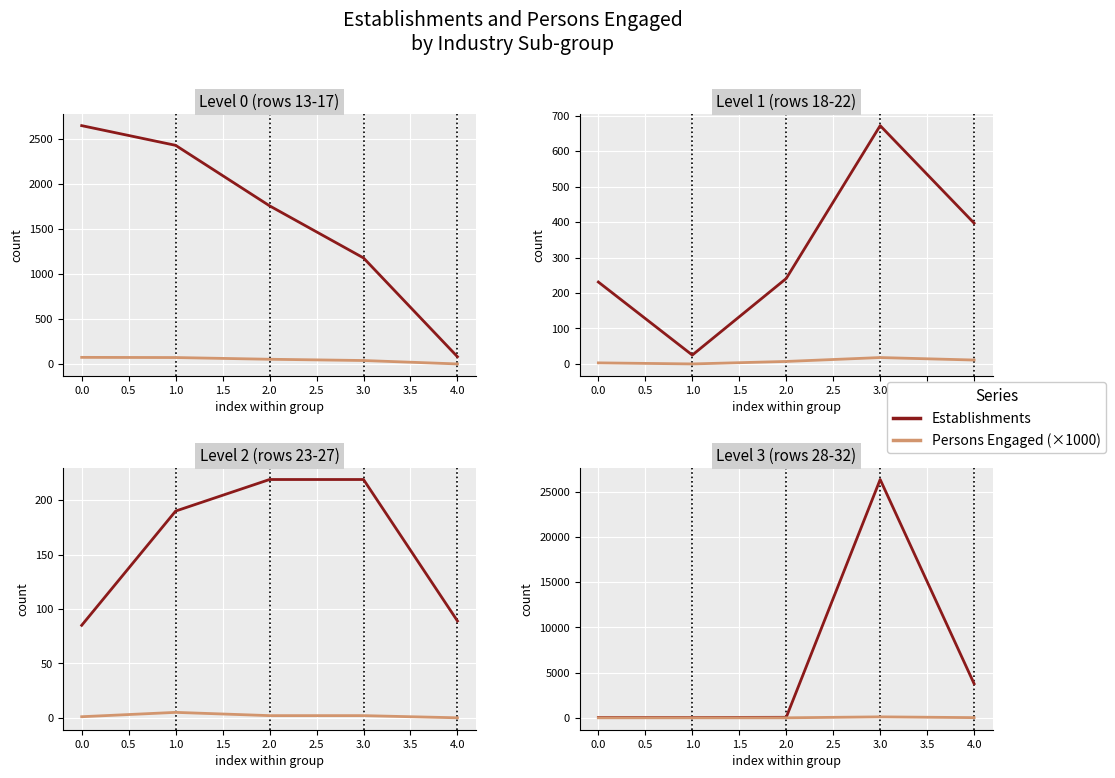

Is it true that Establishments equals 10052 at 3.0?

False